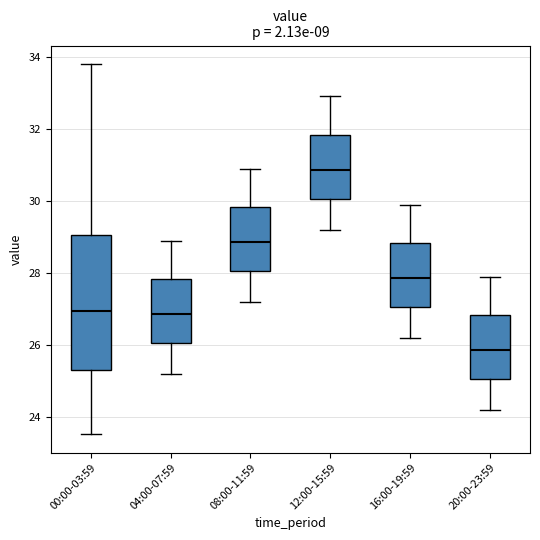

Reading left to right, transcribe this box plot: for each box, give where its median line is, the range the box spans, and where its two whiskers end, as read against the y-axis. The values are not printed on the chart, so give them approximately, as read against the axis.

00:00-03:59: median 27.0, box 25.4 to 29.0, whiskers 23.6 to 33.8
04:00-07:59: median 26.8, box 26.0 to 27.8, whiskers 25.2 to 29.0
08:00-11:59: median 28.8, box 28.0 to 29.8, whiskers 27.2 to 31.0
12:00-15:59: median 30.8, box 30.0 to 31.8, whiskers 29.2 to 33.0
16:00-19:59: median 27.8, box 27.0 to 28.8, whiskers 26.2 to 30.0
20:00-23:59: median 25.8, box 25.0 to 26.8, whiskers 24.2 to 28.0